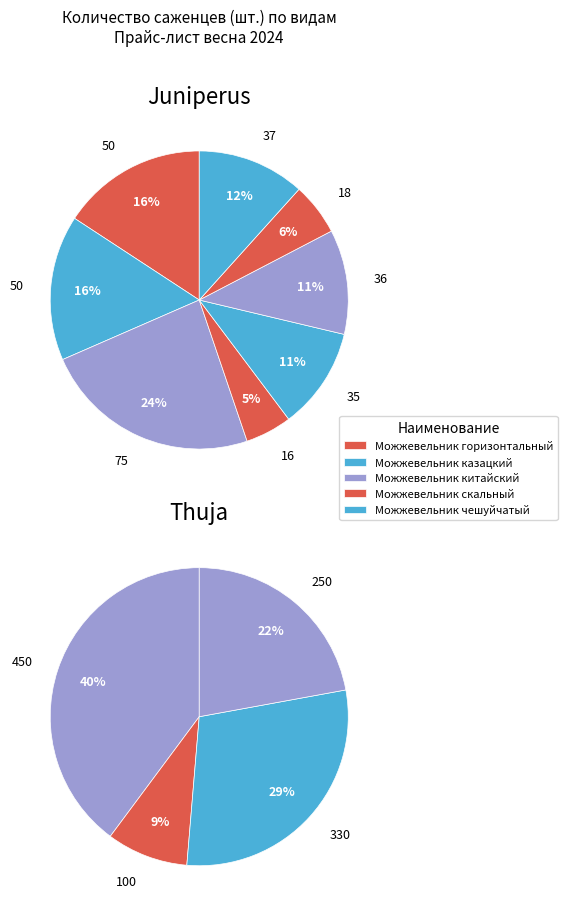

What is the change in value from Можжевельник горизонтальный Andorra Variegata to Туя западная Brabant 40-50?

+50